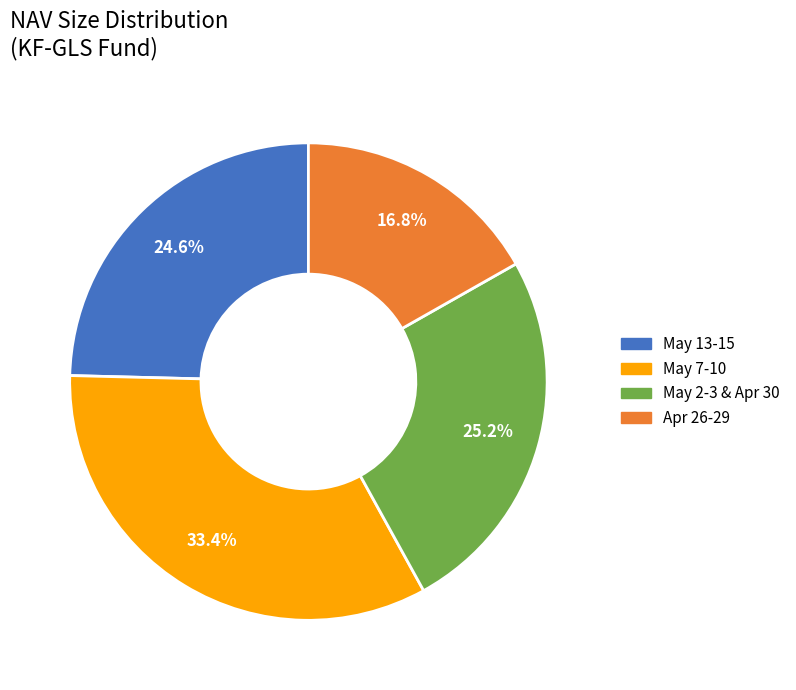

How many slices are in this pie chart?

4